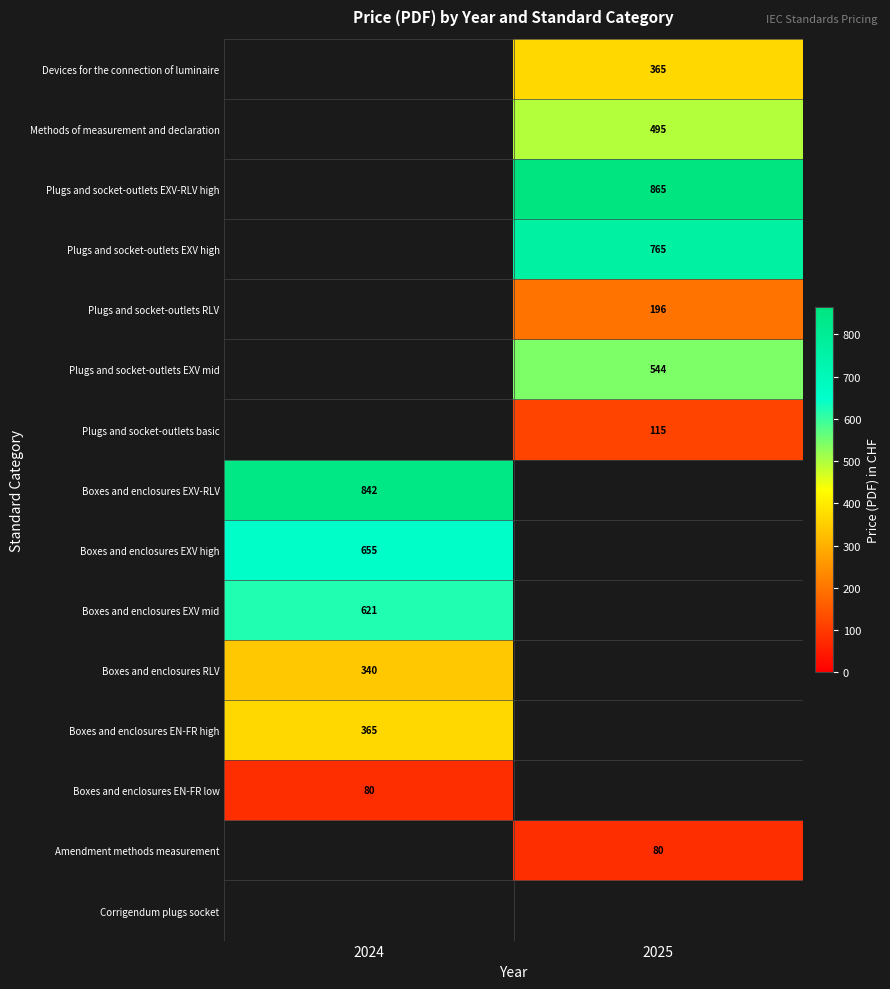

True or false: Plugs and socket-outlets basic has a value of 60 at 2025.

False